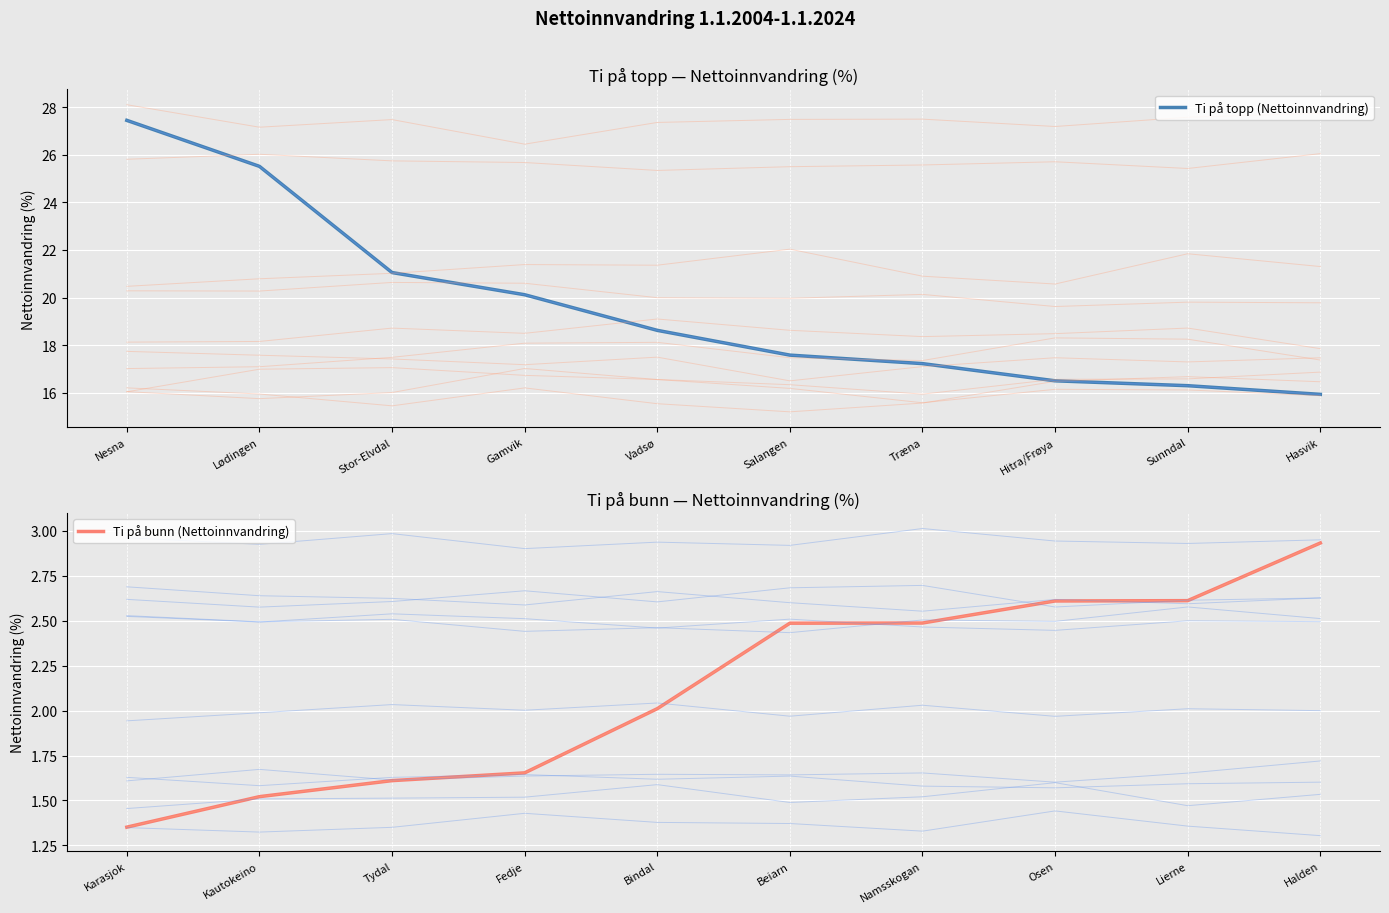

What are all the series names shown in the legend?

Ti på topp (Nettoinnvandring), Ti på bunn (Nettoinnvandring)